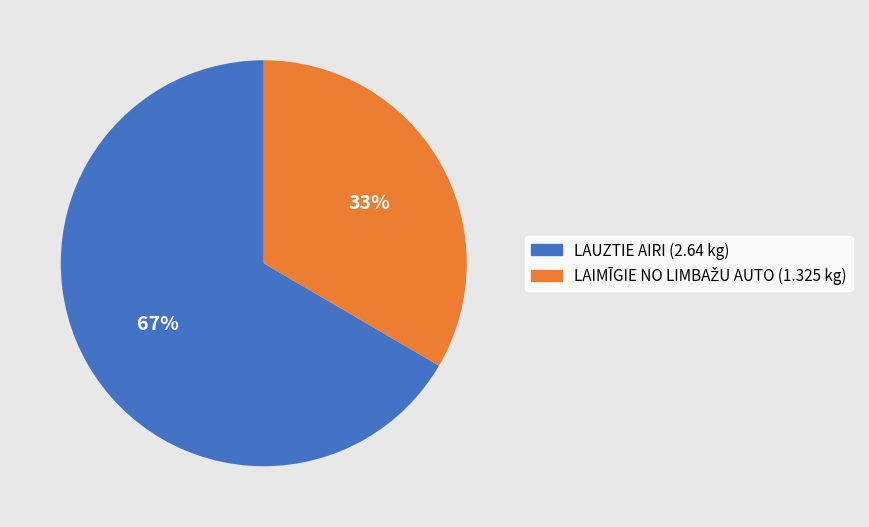

Is there a majority slice in this chart?

Yes